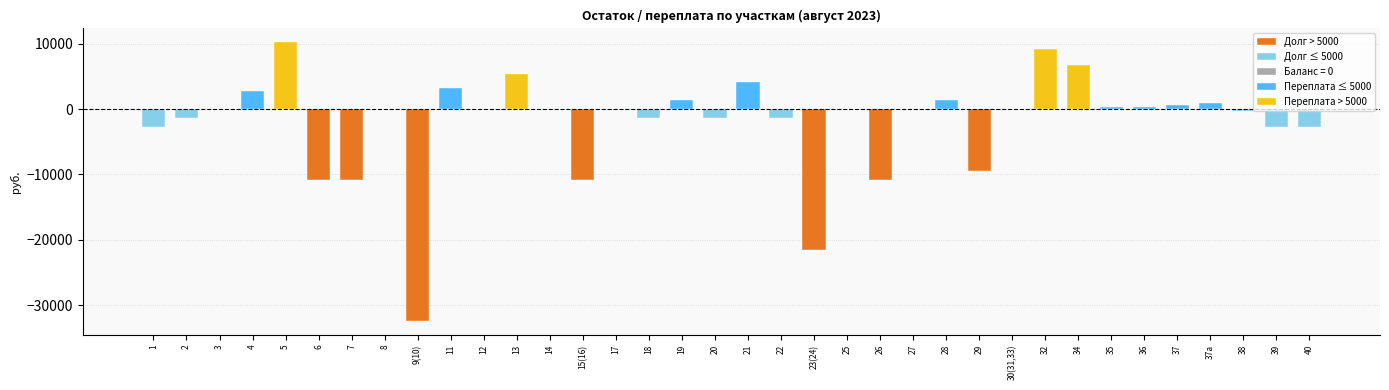

The chart shows a value of -2700.0 at 40. True or false?

True